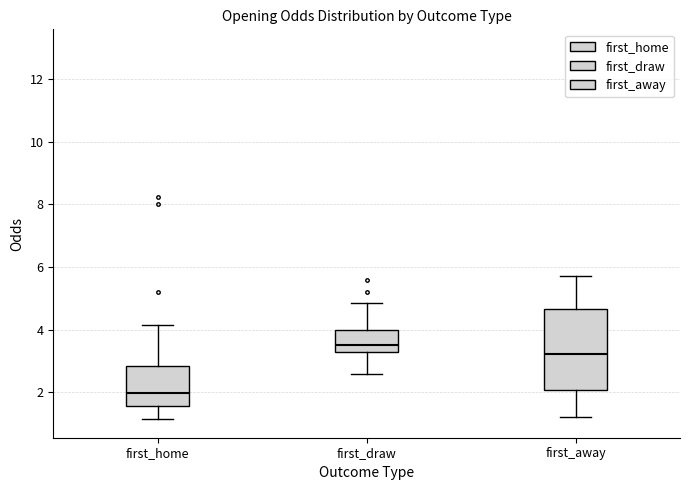

Where does the upper whisker of the box for first_home end on the y-axis? The values are not printed on the chart, so give them approximately, as read against the axis.

4.2